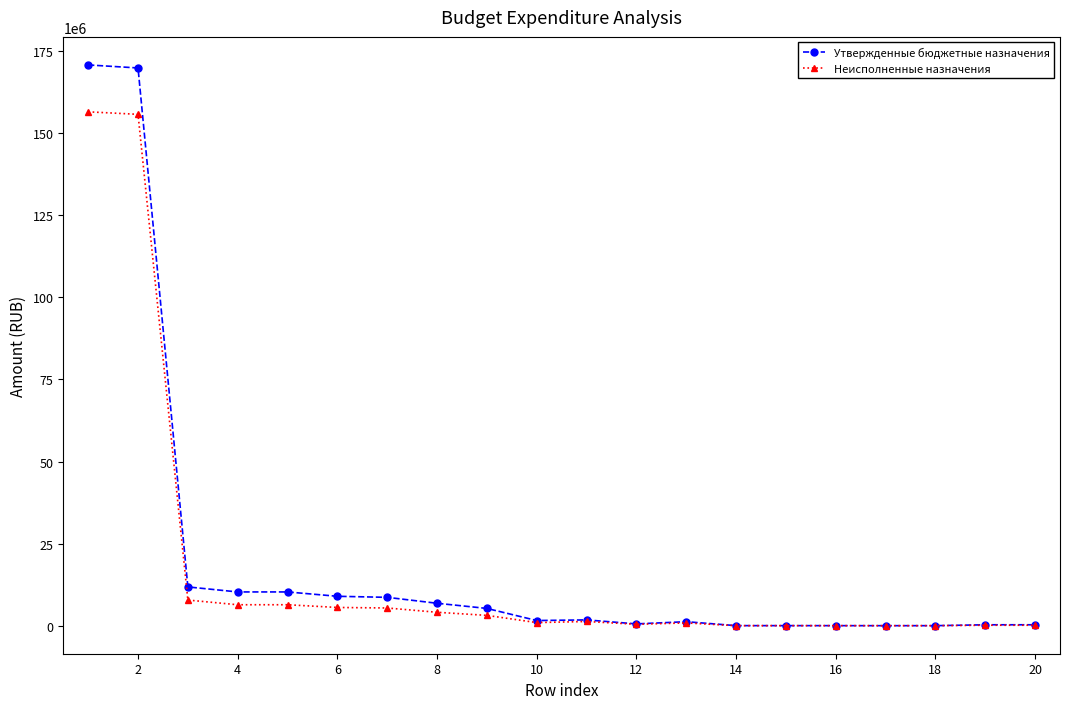

What is the maximum value shown in the chart?

170775863.6